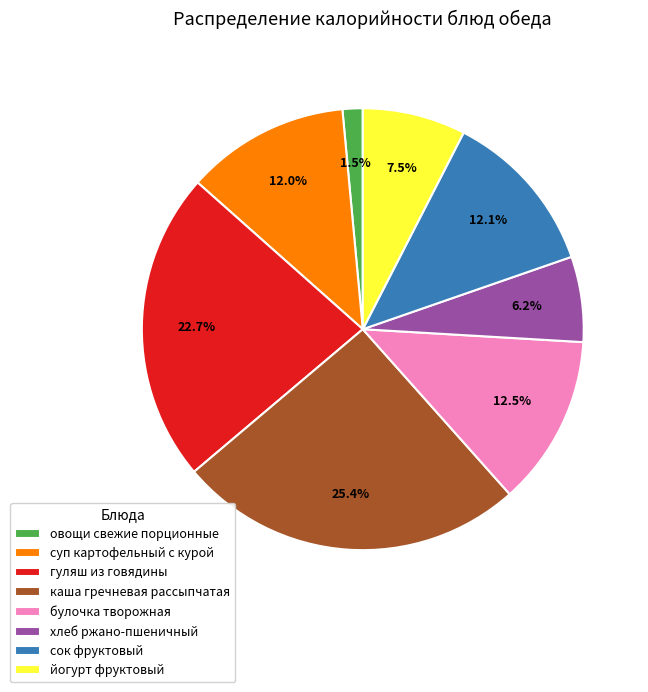

Between сок фруктовый and гуляш из говядины, which is larger?

гуляш из говядины